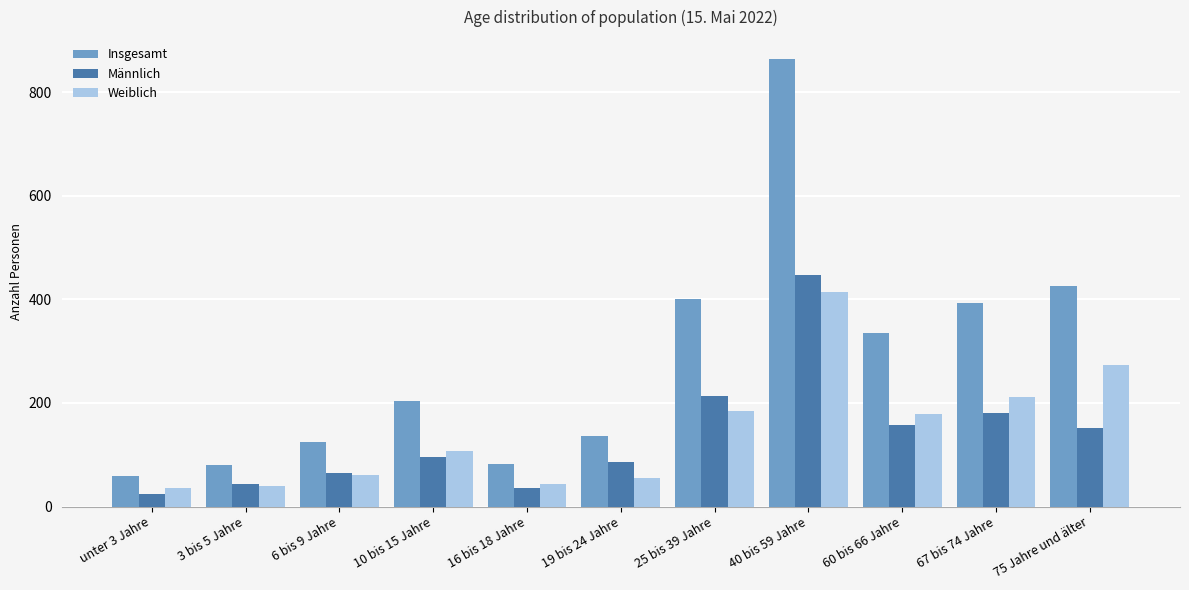

How many bars are there in each group?

3